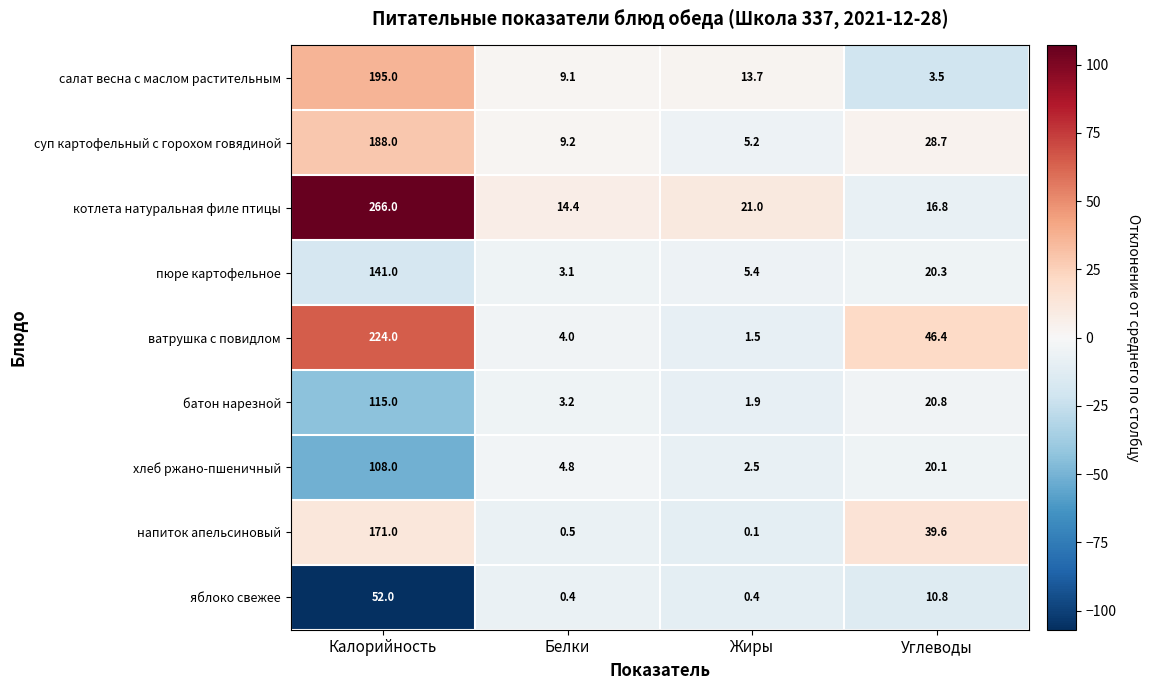

What is the average value of the салат весна с маслом растительным series?

55.3